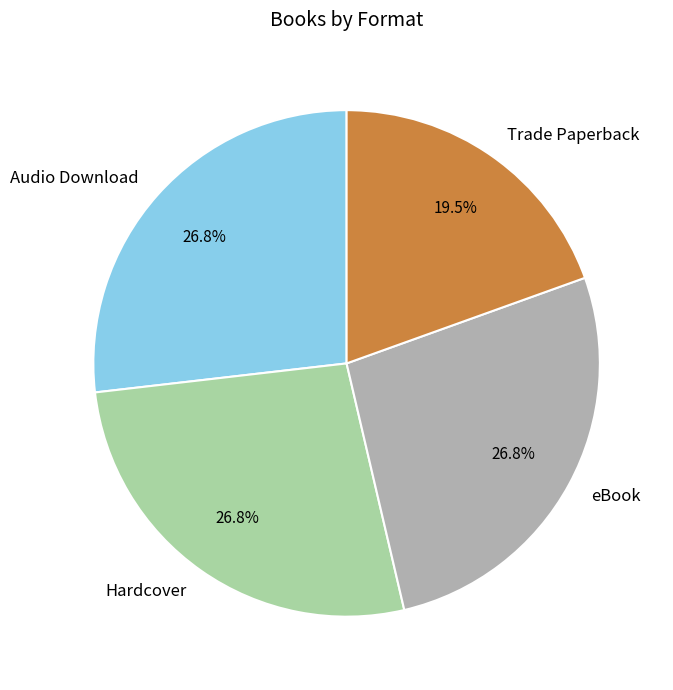

Between eBook and Trade Paperback, which is larger?

eBook